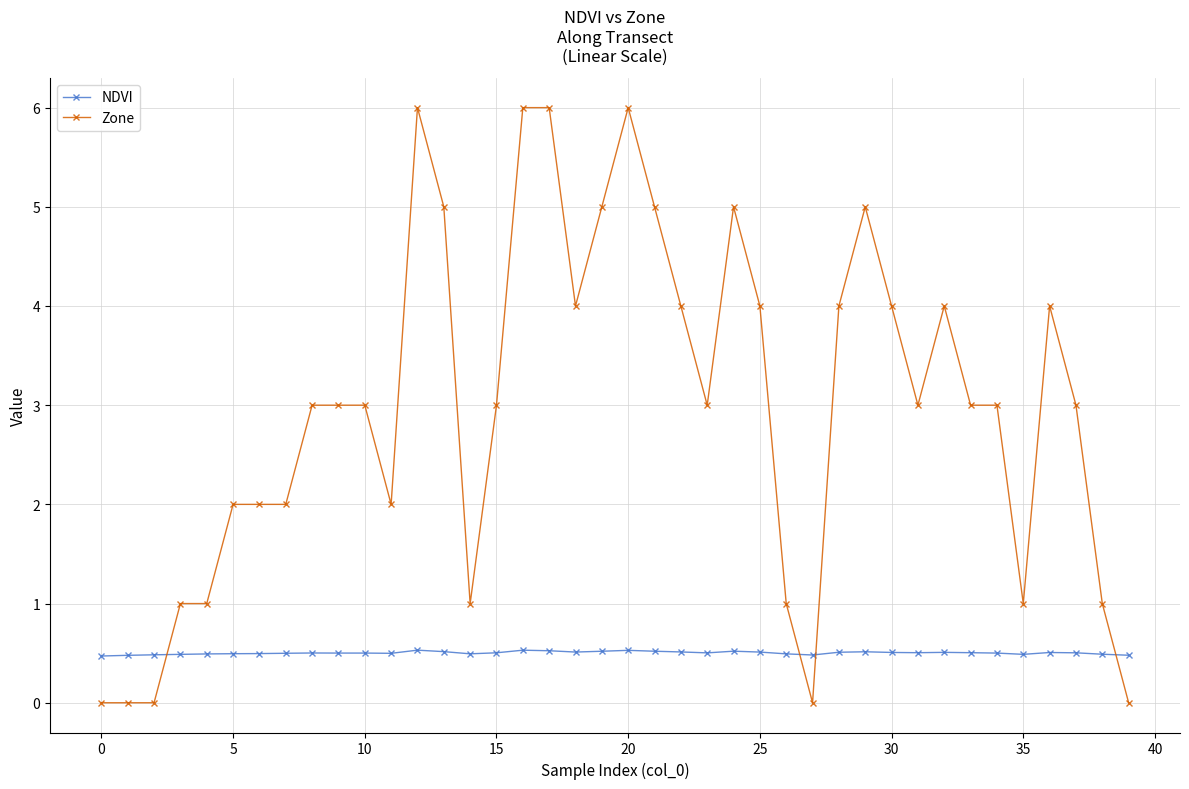

How many data points does each series have?

40